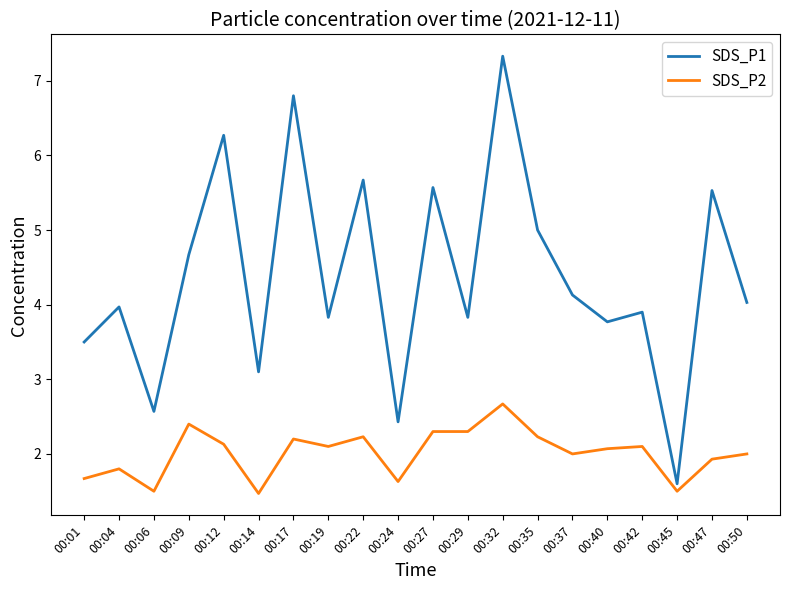

Is it true that SDS_P1 equals 6.1 at 00:19?

False